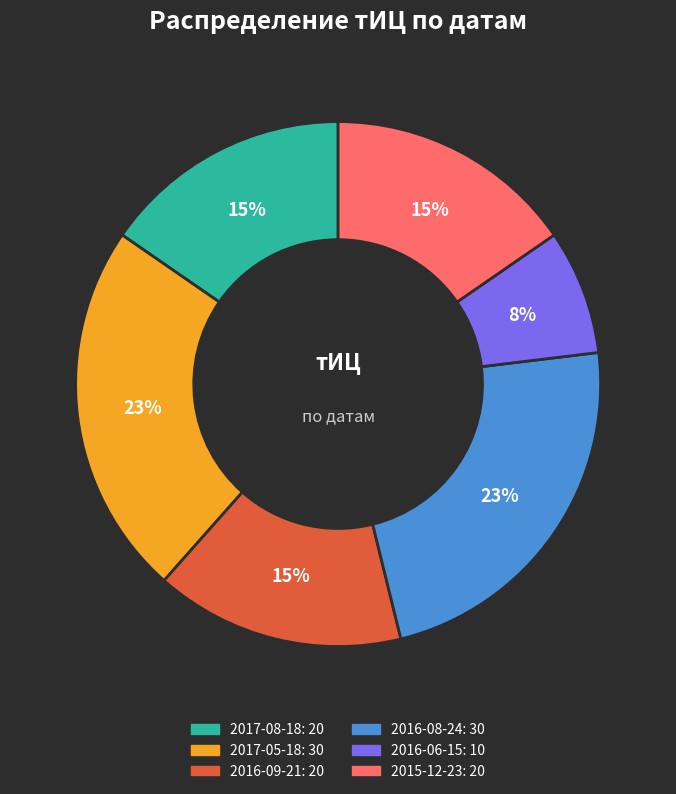

To the nearest percent, what is the average slice percentage?

17%